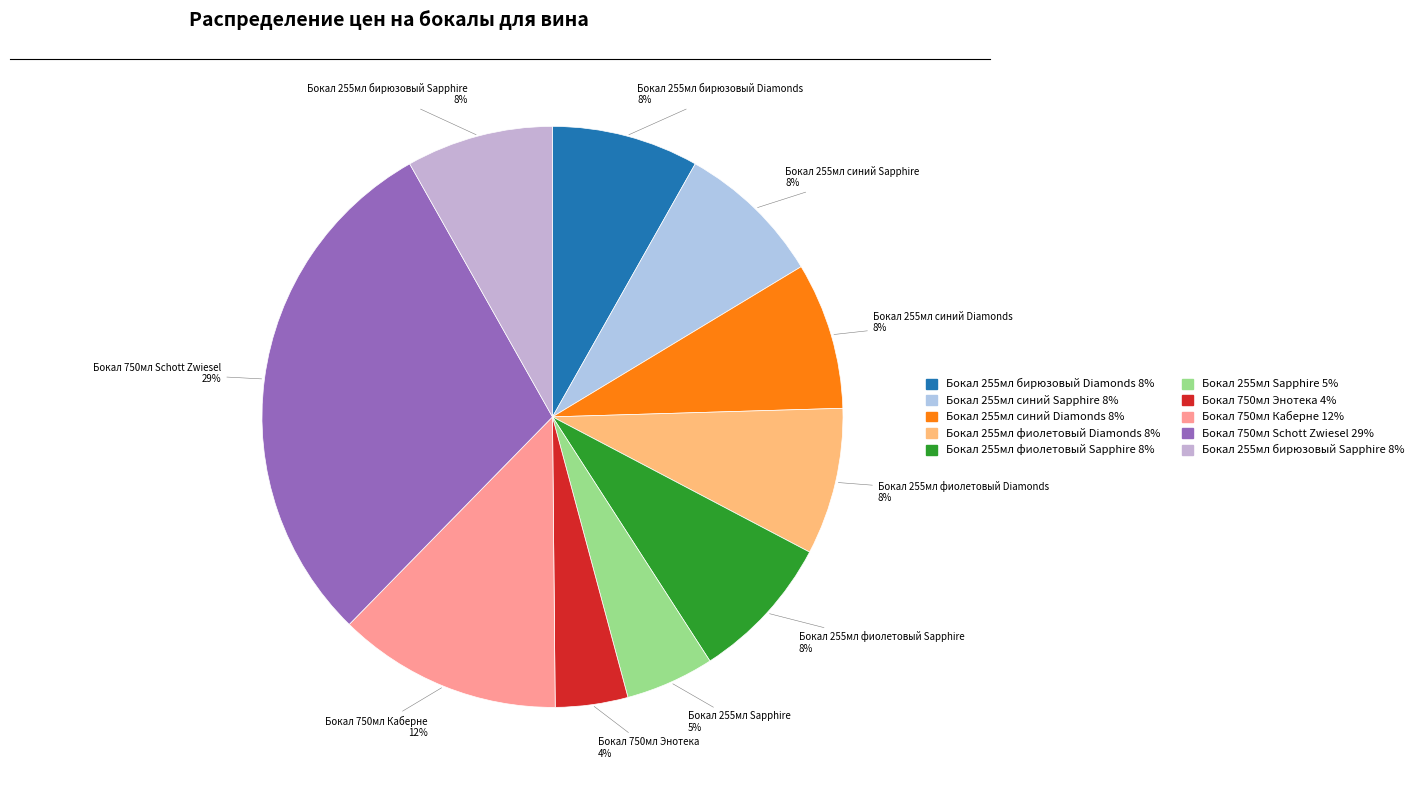

Is Бокал 255мл синий Diamonds the majority of the pie?

No